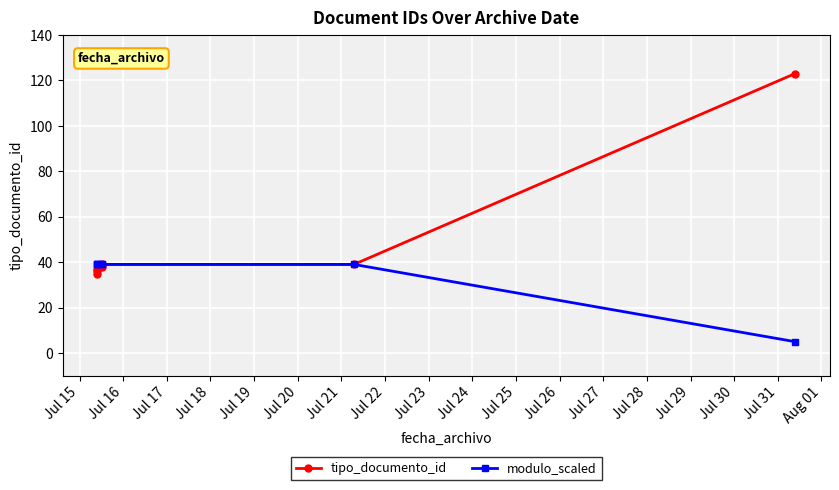

True or false: tipo_documento_id and modulo_scaled intersect in this chart.

False